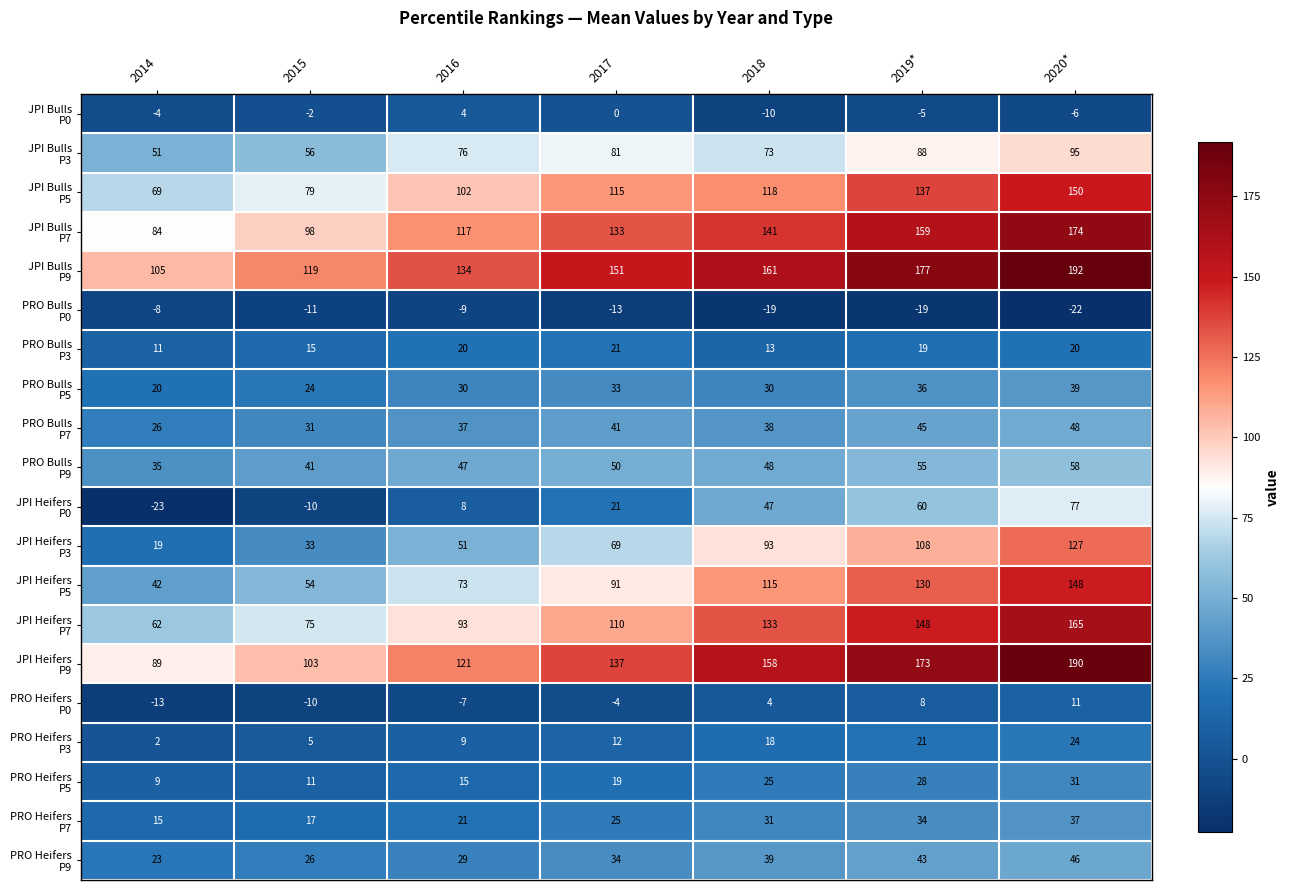

How many distinct data groups are displayed?

20